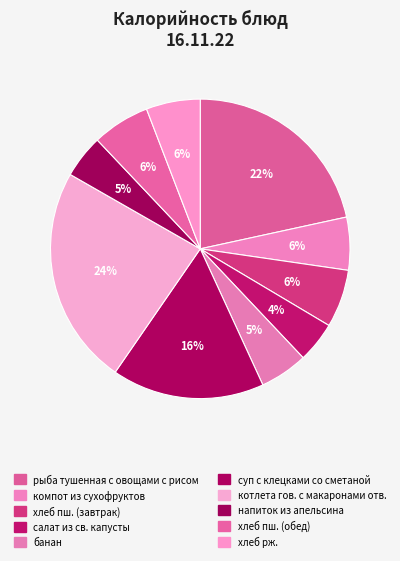

How many segments does this pie chart have?

10